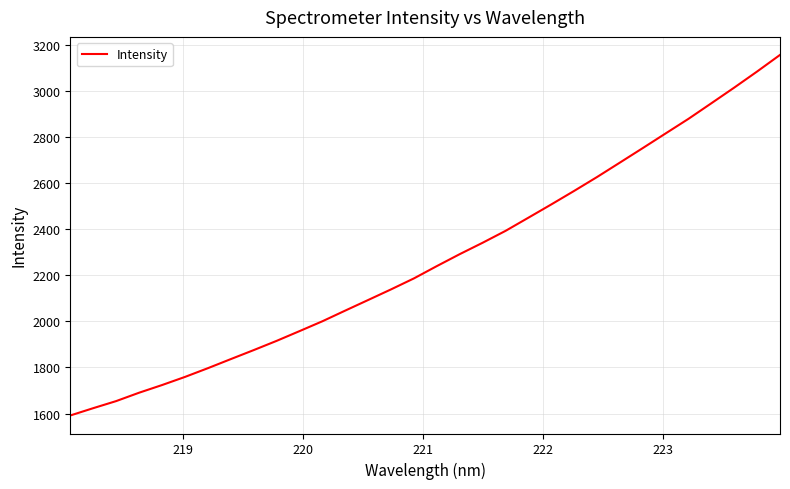

What is the greatest value displayed?

3156.4